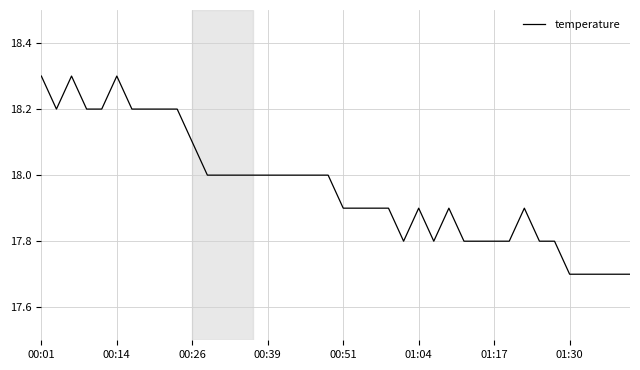

What is the smallest value displayed?

17.7